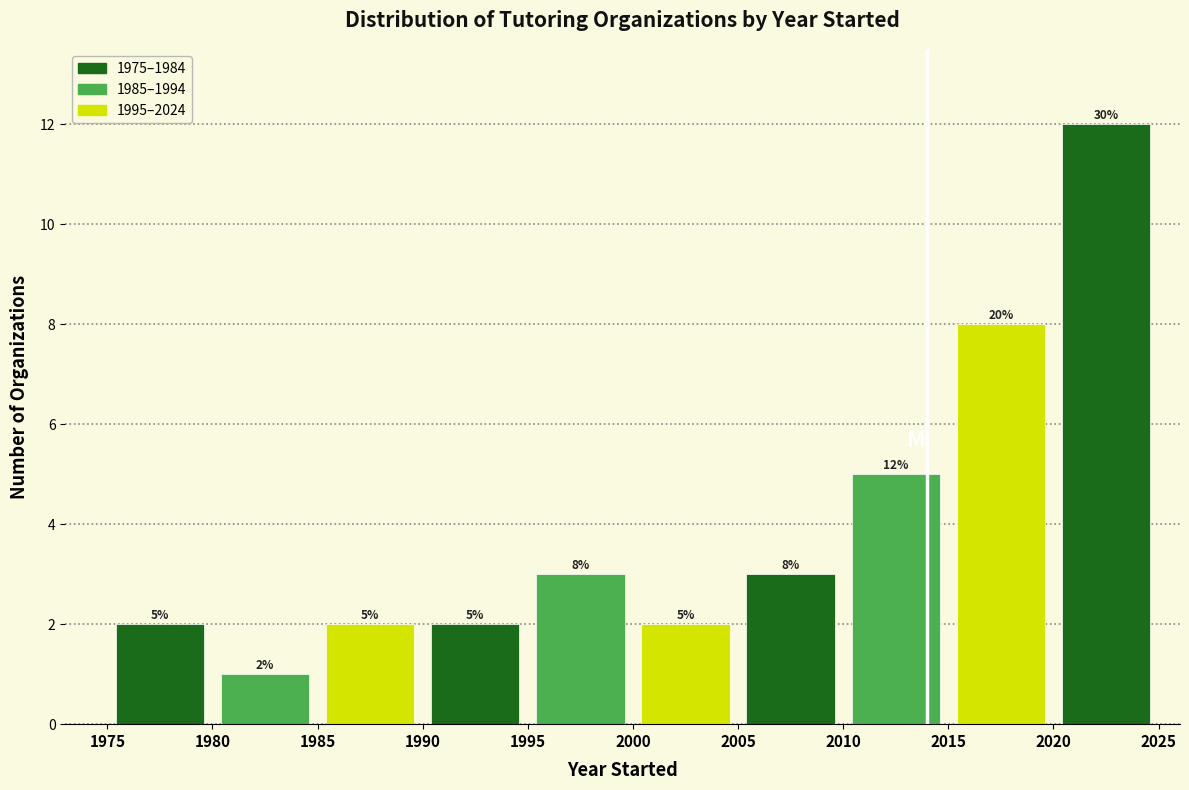

Over which range of the x-axis is the bar tallest?

2020 to 2025